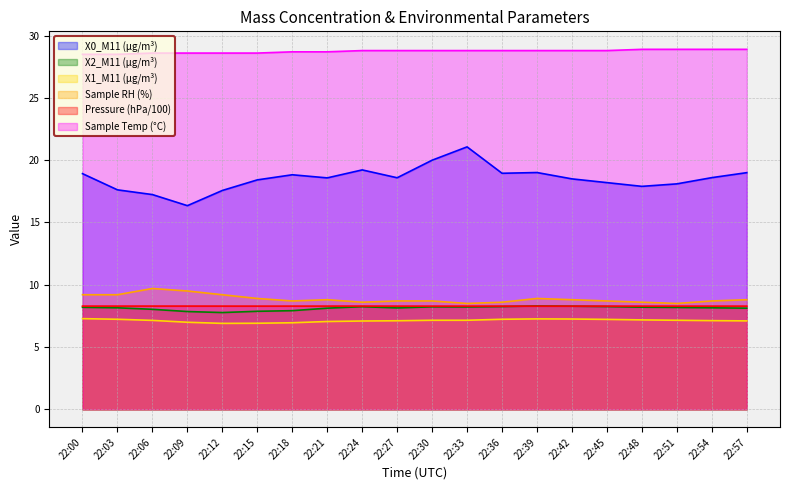

What is the smallest value displayed?

6.9